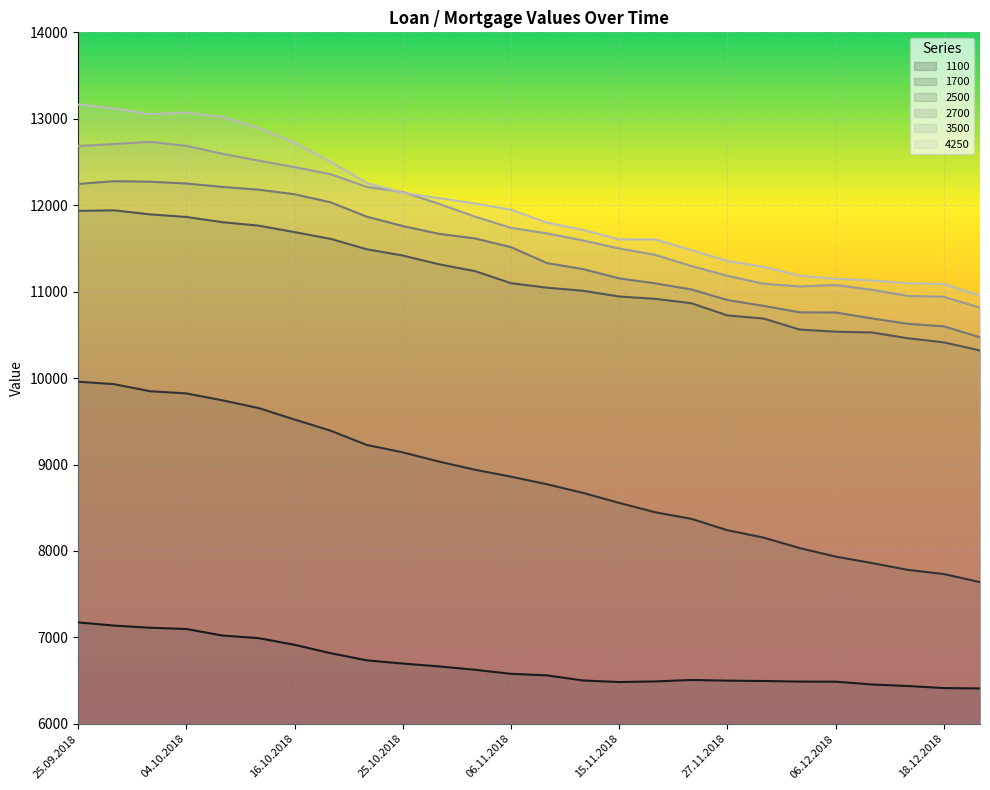

What is the value of the 2700 point at the 19th from the left?

10903